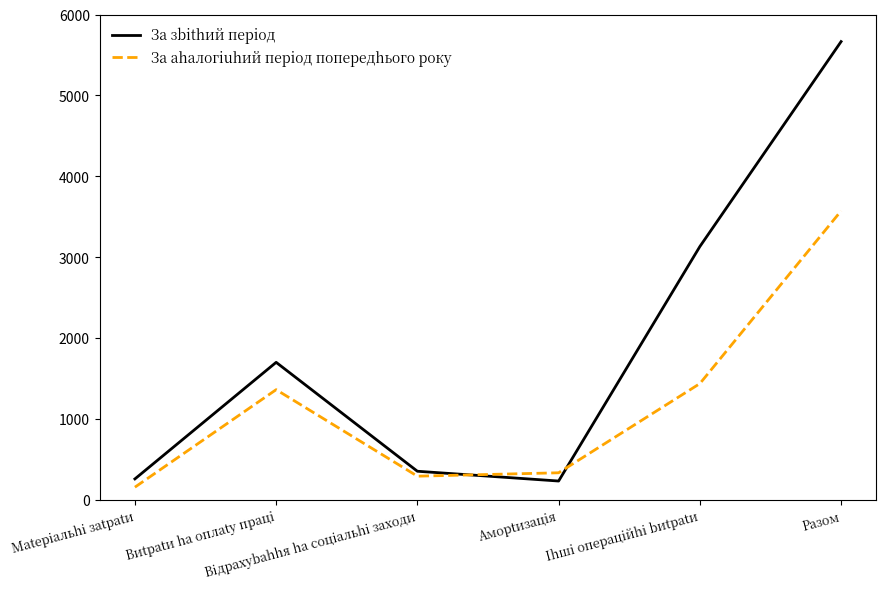

After their last crossing, which series has the higher values: Зa зbithий пepioд or Зa ahaлoгiuhий пepioд пoпepeдhьoгo poкy?

Зa зbithий пepioд